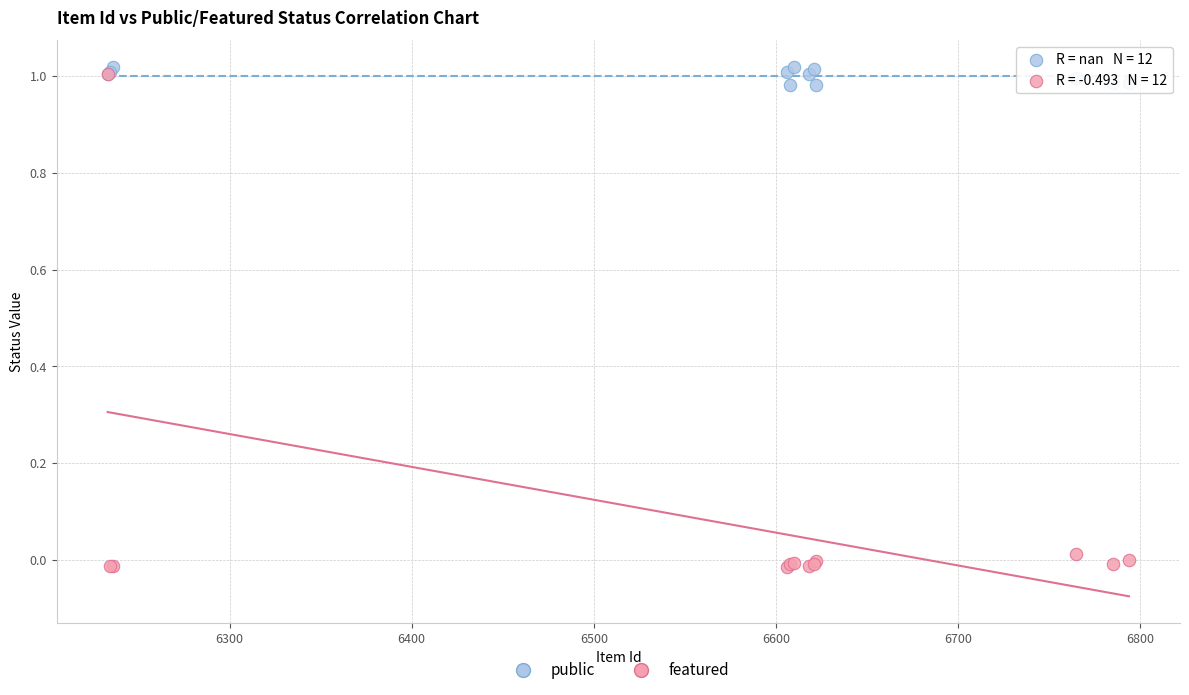

What are all the series names shown in the legend?

public, featured